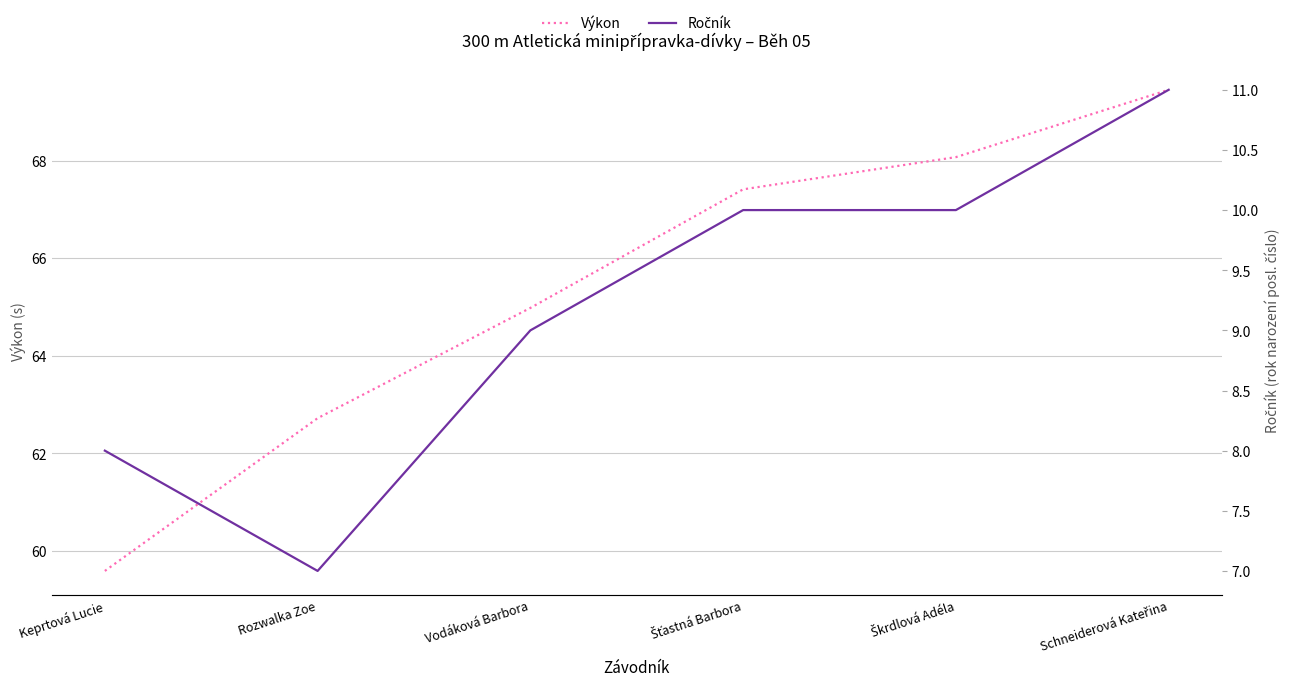

True or false: Ročník has a value of 15.1 at Šťastná Barbora.

False